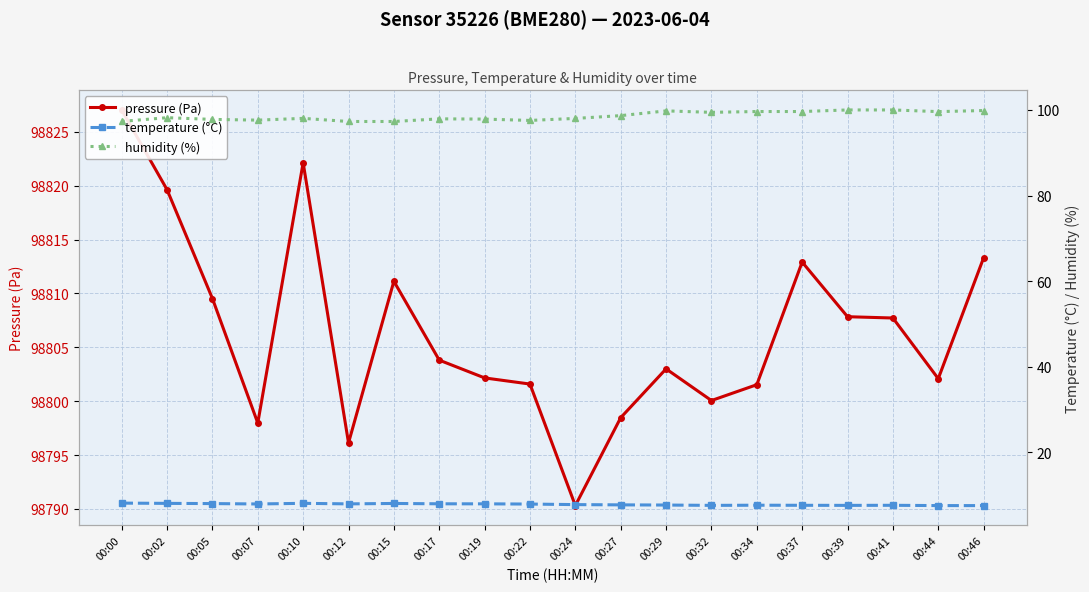

Rank the categories by pressure (Pa) value from lowest to highest.

00:24, 00:12, 00:07, 00:27, 00:32, 00:34, 00:22, 00:44, 00:19, 00:29, 00:17, 00:41, 00:39, 00:05, 00:15, 00:37, 00:46, 00:02, 00:10, 00:00